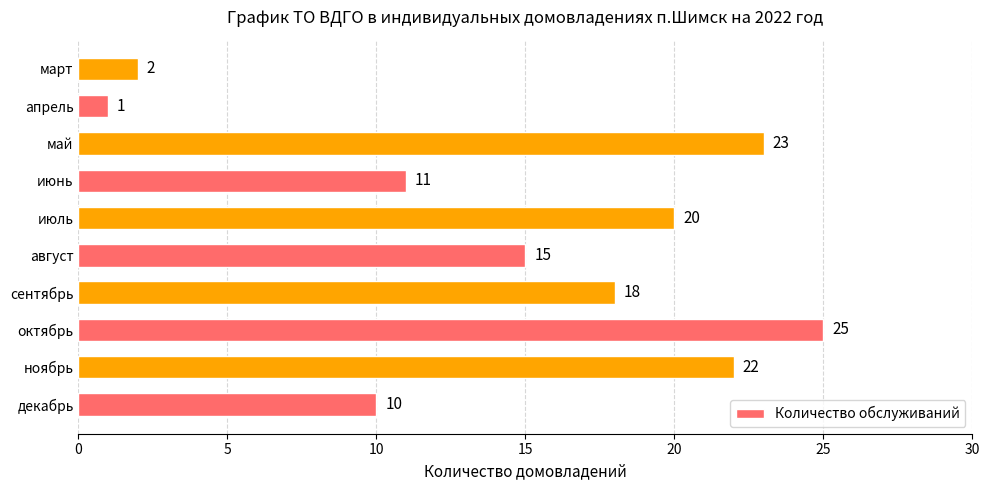

What is the approximate value at июль, to the nearest 5?

20